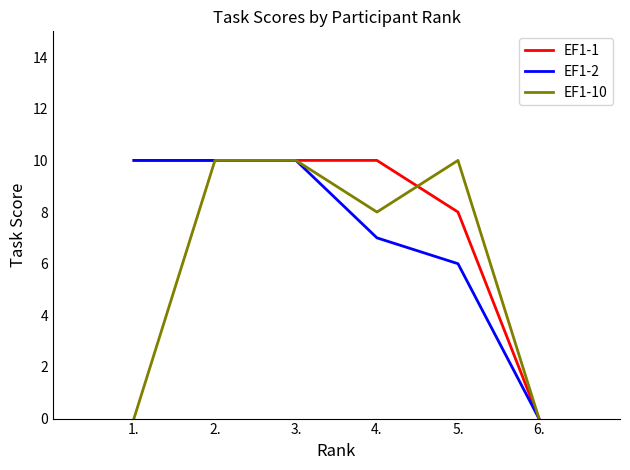

How many categories are shown in the chart?

6